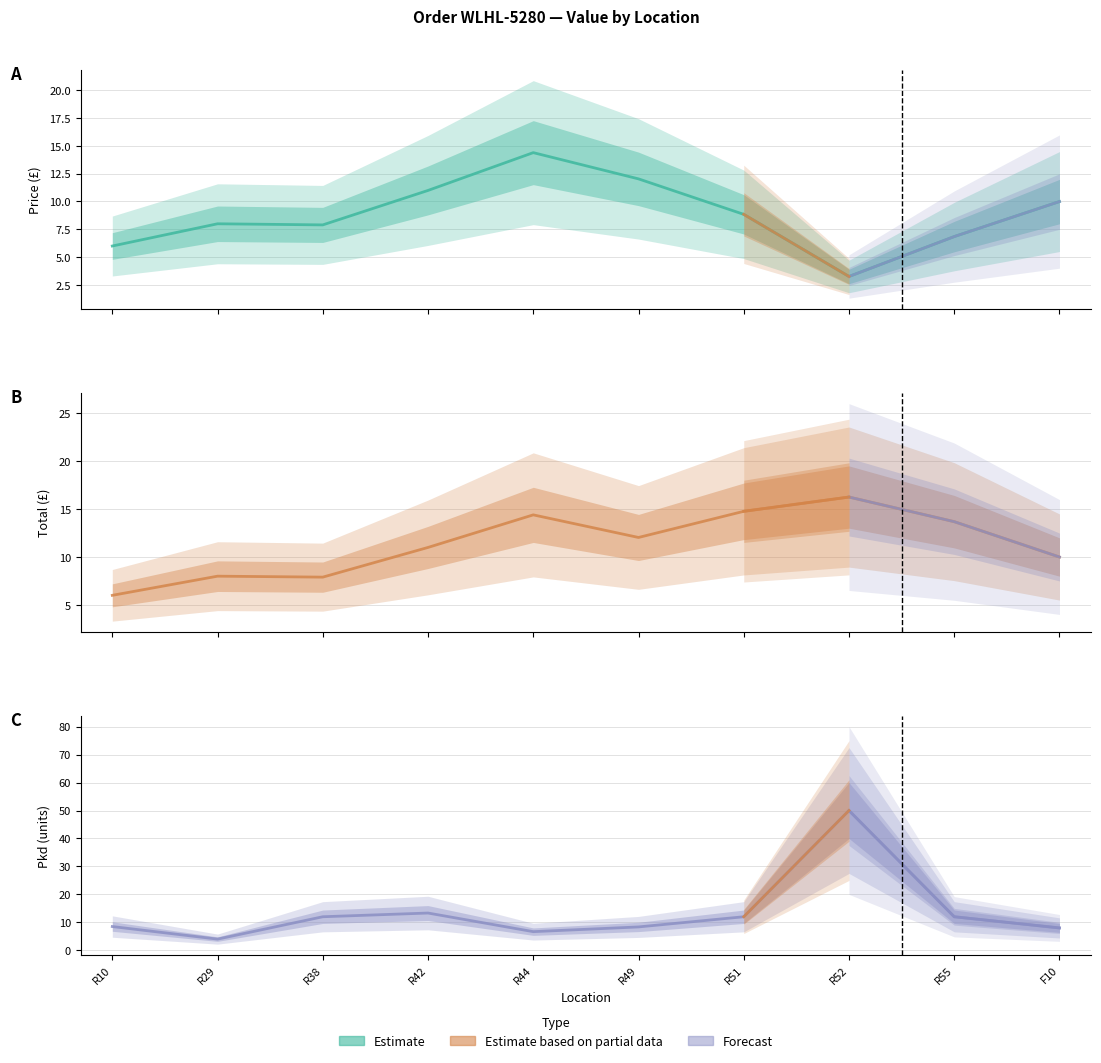

Reading left to right, extract all data points from this chart.

Price: 6.0	8.0	7.9	11.0	14.4	12.0	8.8	3.2	6.8	10.0
Total: 6.0	8.0	7.9	11.0	14.4	12.0	14.8	16.2	13.7	10.0
Pkd: 8.5	4.0	12.0	13.3	6.7	8.4	12.0	50.0	12.0	8.0